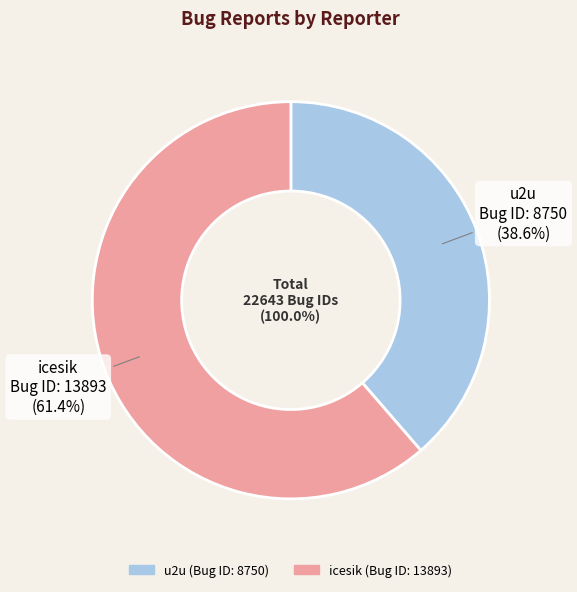

Which slice is the smallest?

u2u